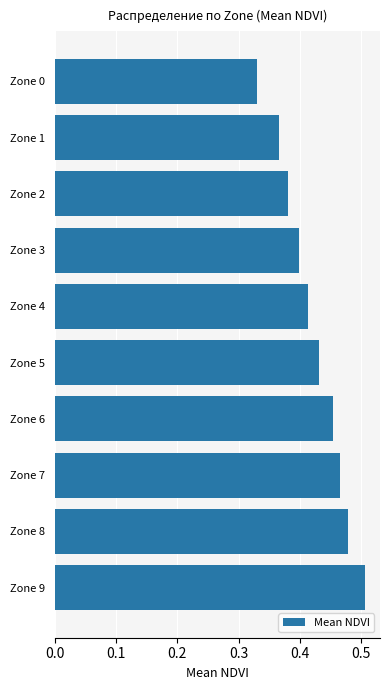

True or false: the data shows 0.4 at Zone 5.

True